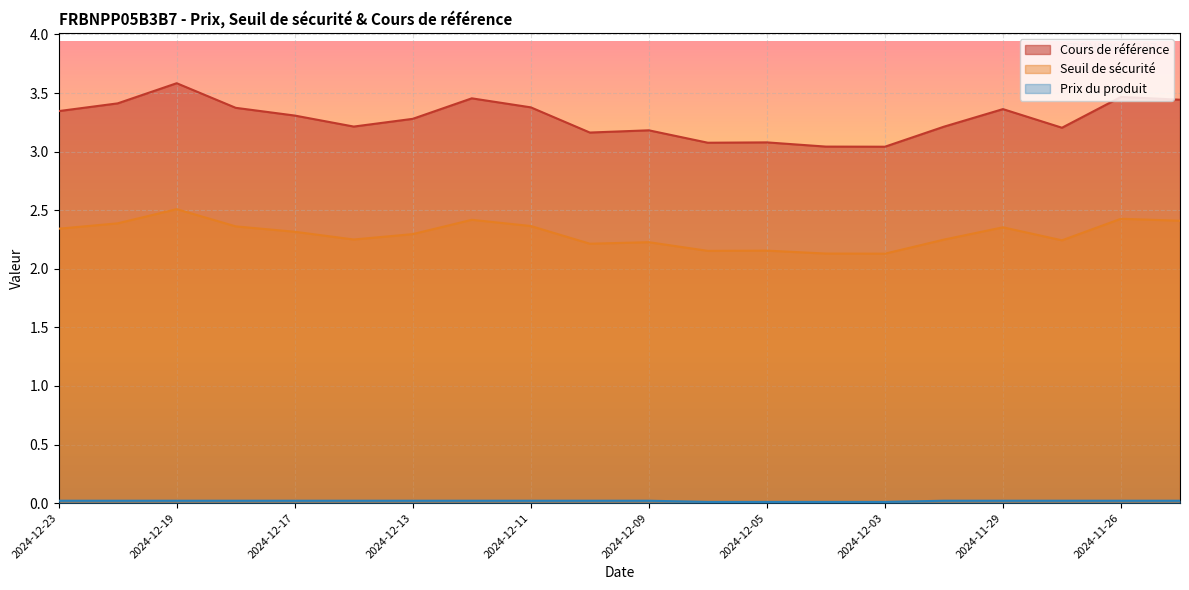

True or false: Prix du produit has more than 2 interior local peaks.

False